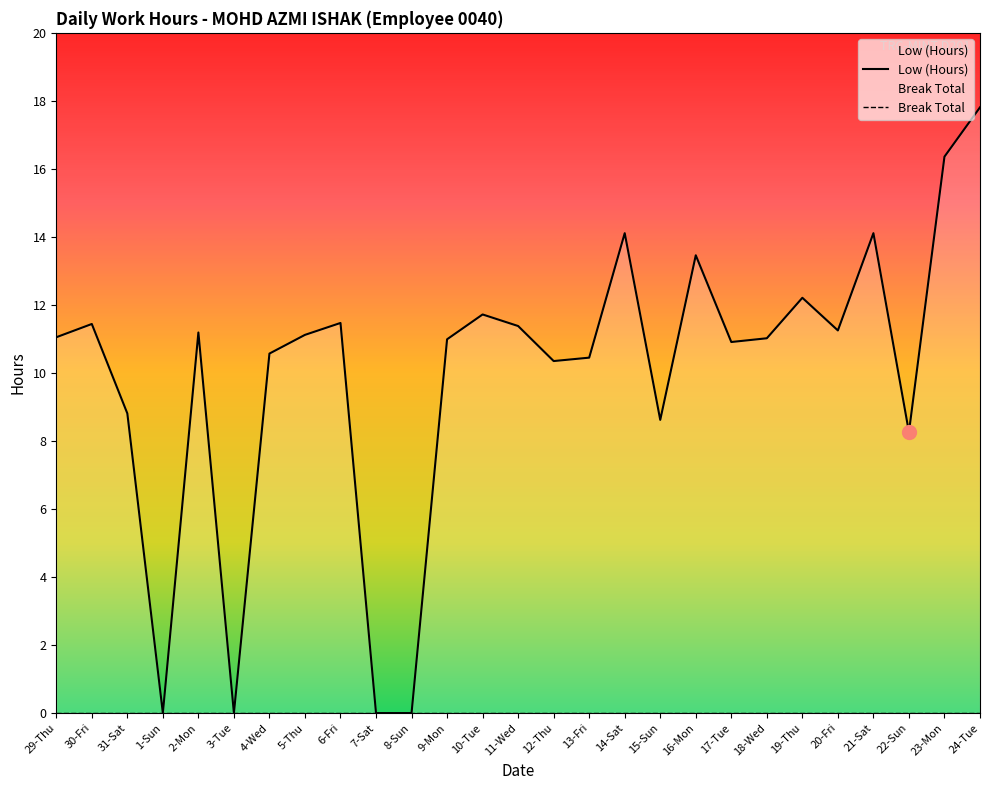

Which has a higher value, 6-Fri or 11-Wed?

6-Fri